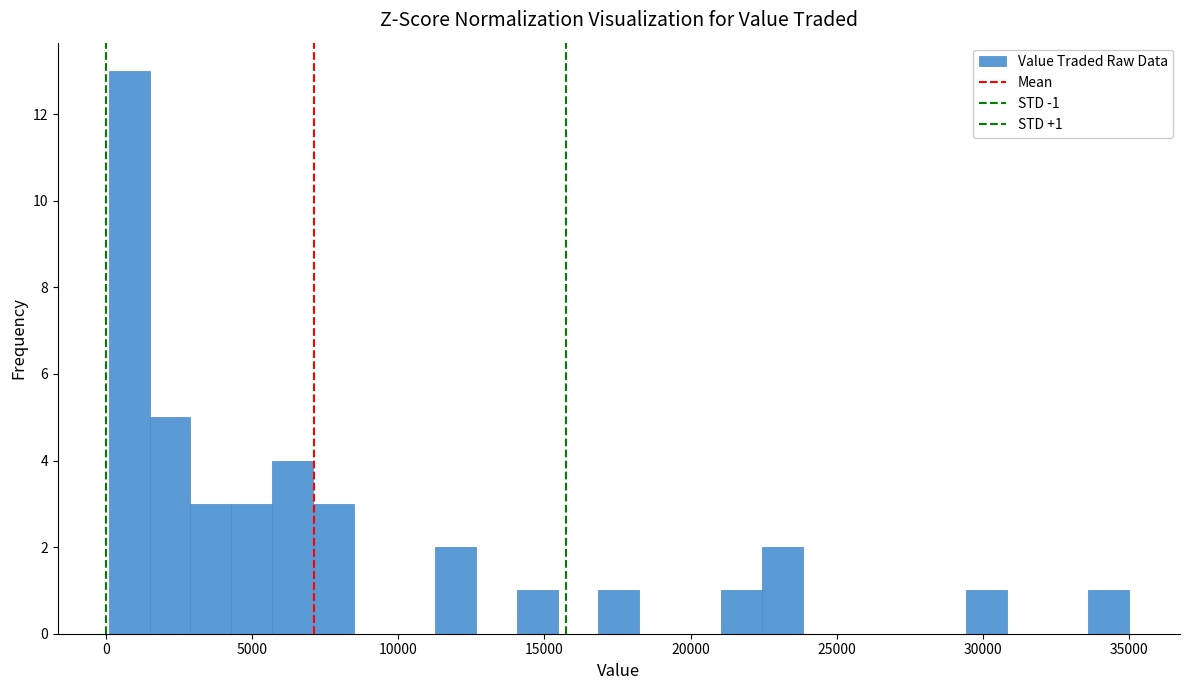

Read against the x-axis, roughly where is the centre of the tallest bar?

1000